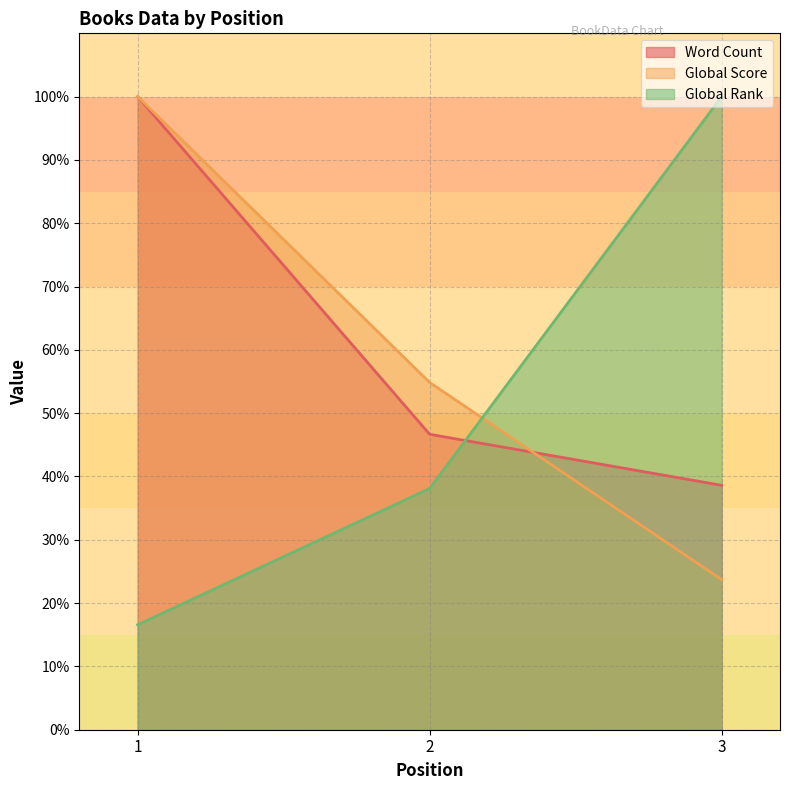

What is the value of the Word Count point at the 2nd from the left?

46.7